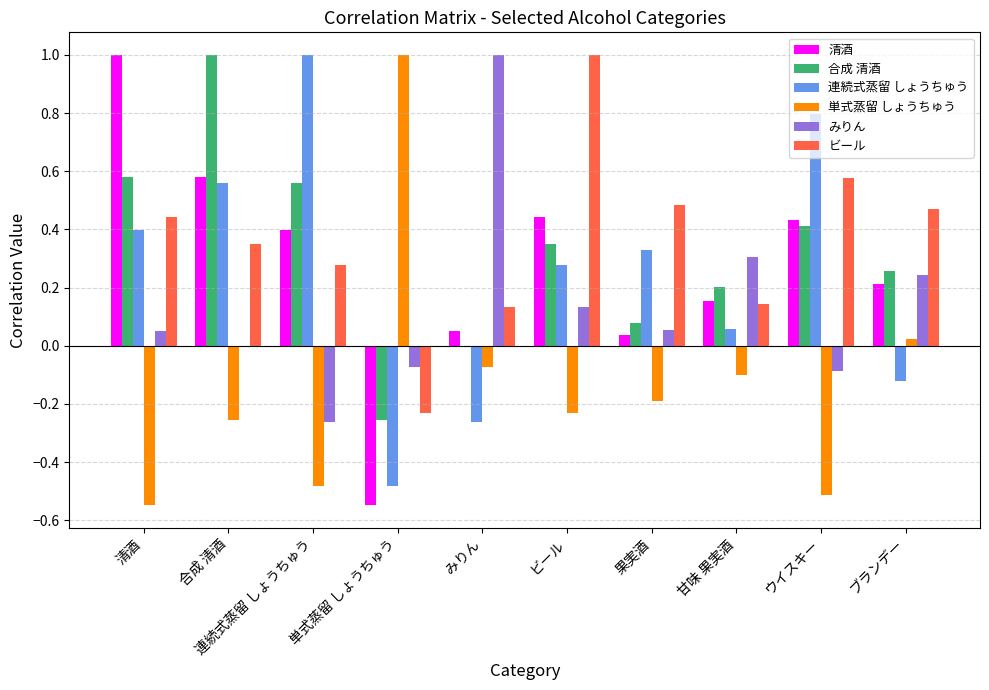

Between 連続式蒸留 しょうちゅう and 果実酒, which series saw the biggest shift?

連続式蒸留 しょうちゅう